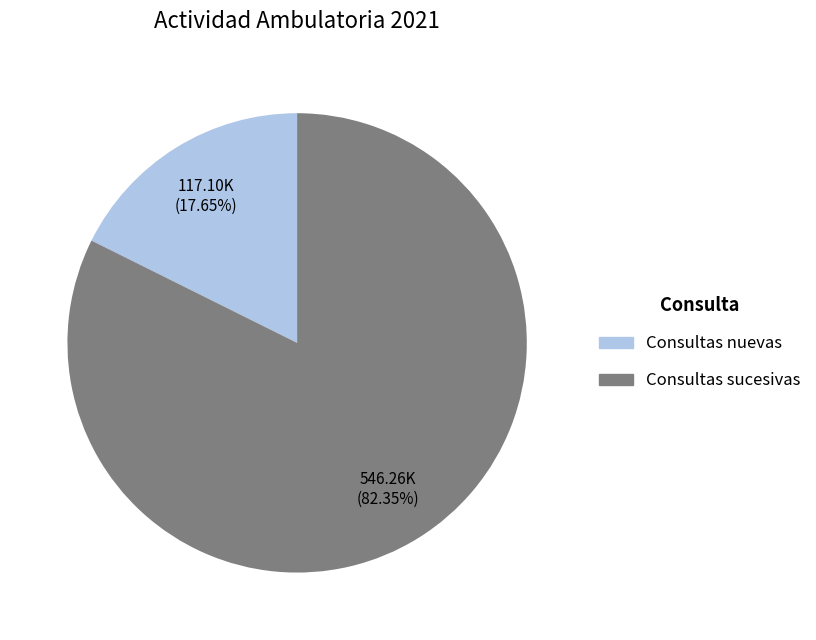

Does Consultas nuevas represent more than half of the total?

No